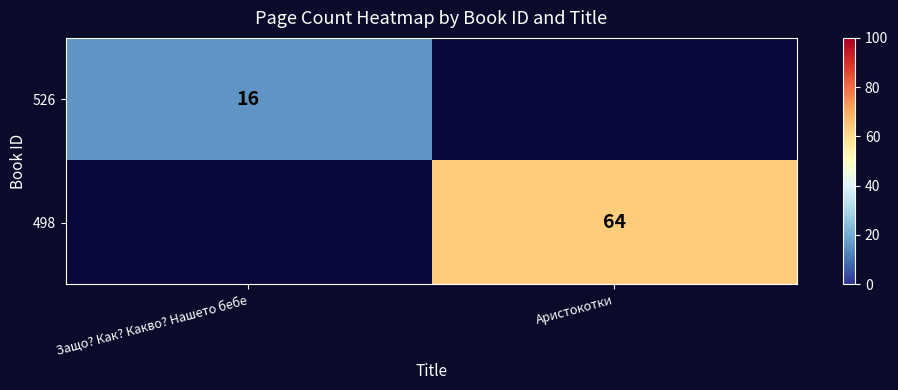

True or false: 526 has a value of 22 at Защо? Как? Какво? Нашето бебе.

False